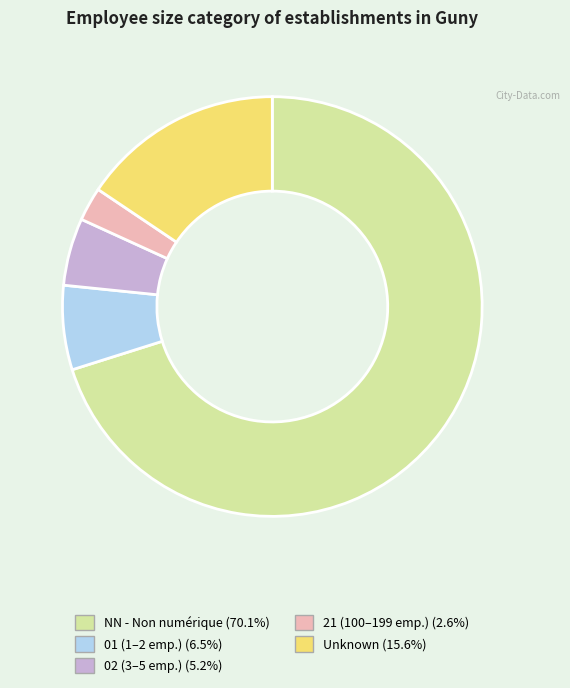

Does any single category account for the majority?

Yes